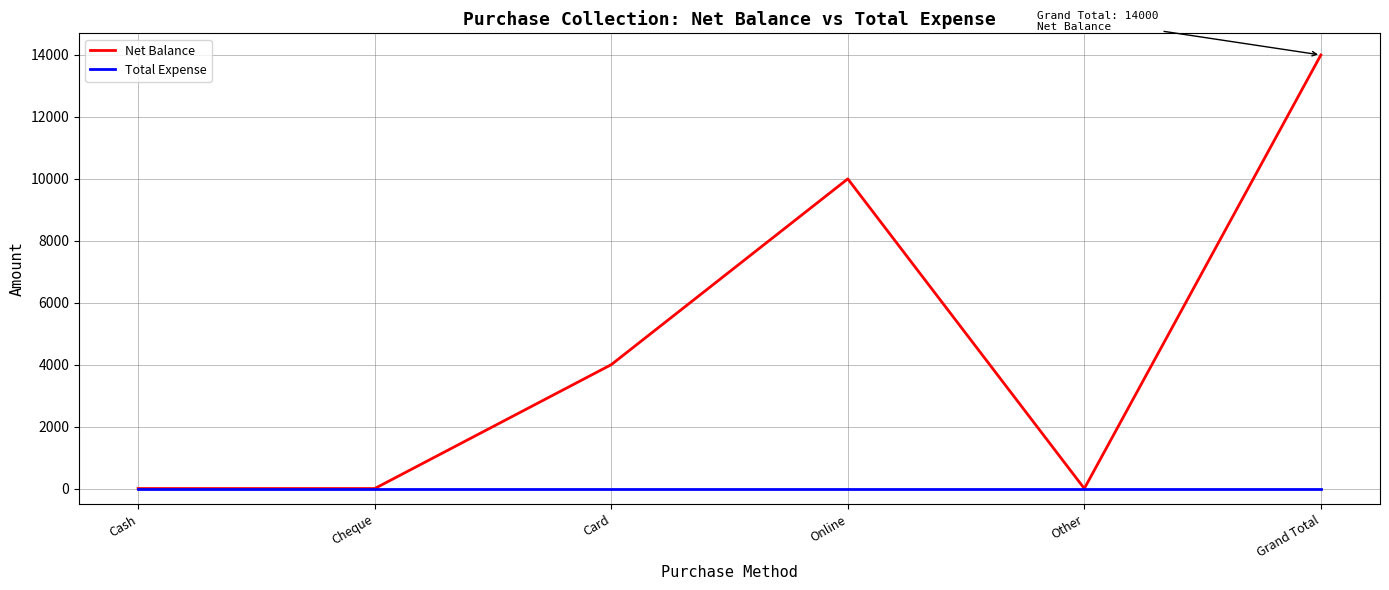

True or false: Total Expense has more than 2 interior local peaks.

False